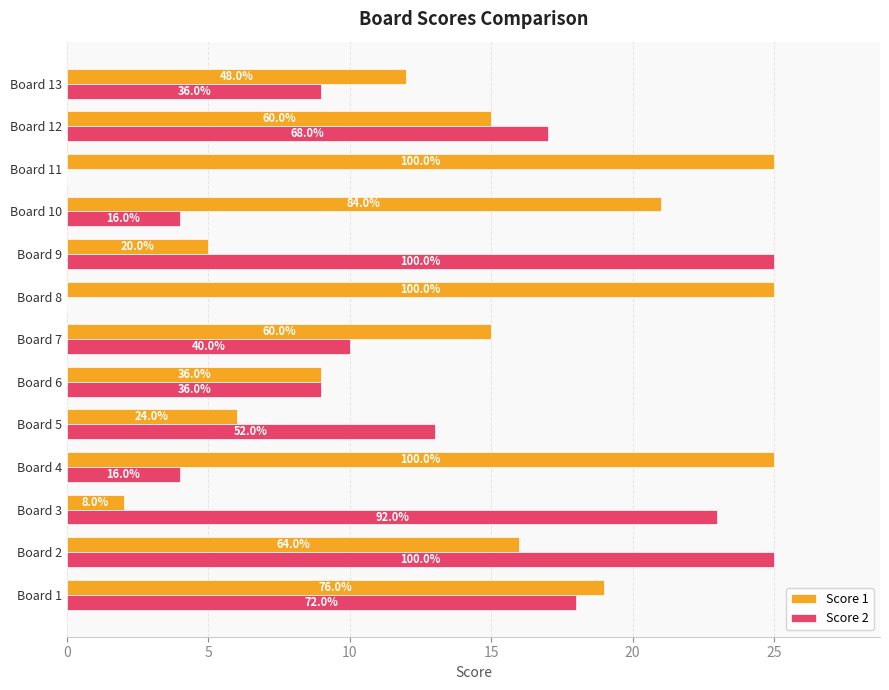

What are all the series names shown in the legend?

Score 1, Score 2